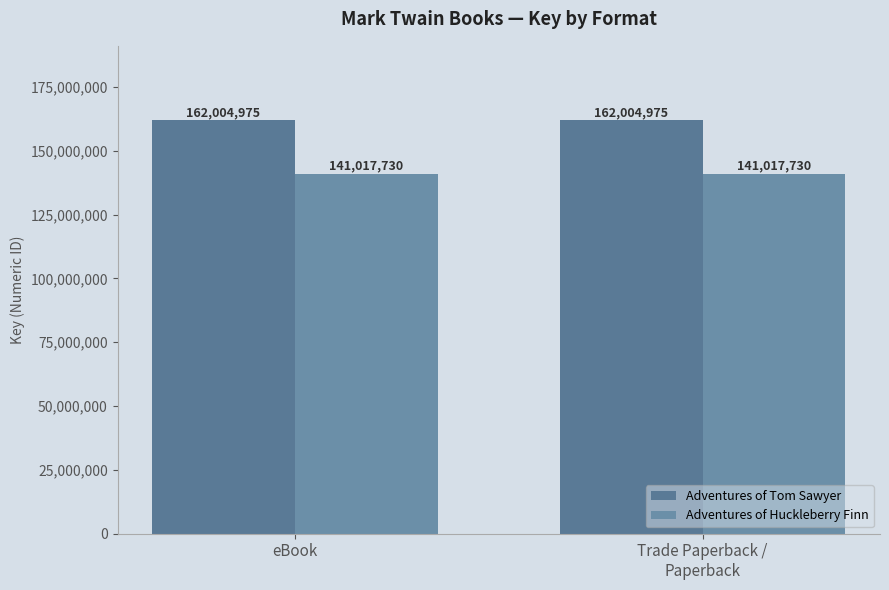

Rank the series by their maximum value, from highest to lowest.

Adventures of Tom Sawyer, Adventures of Huckleberry Finn